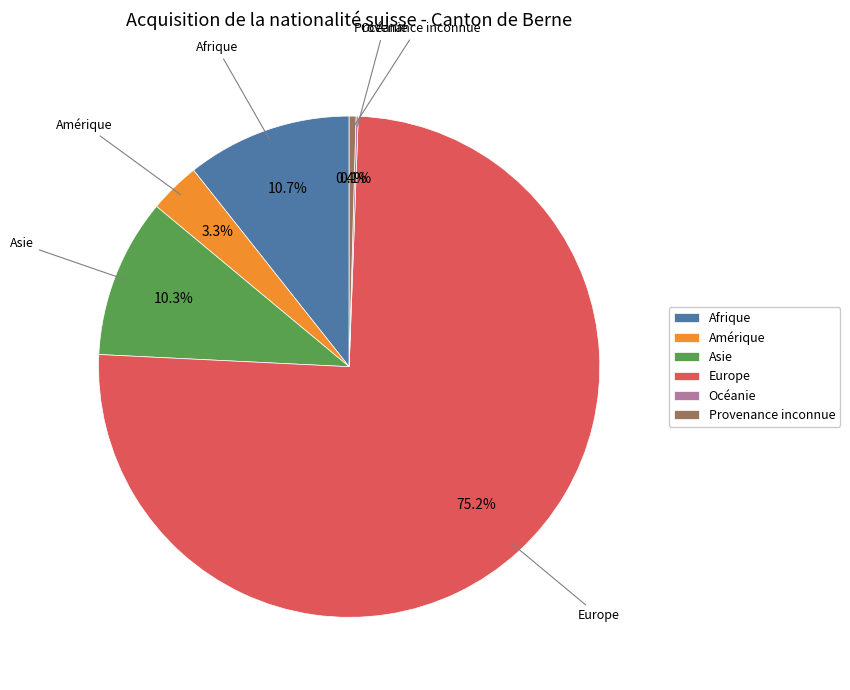

Is it true that Provenance inconnue is 0% of the pie?

True